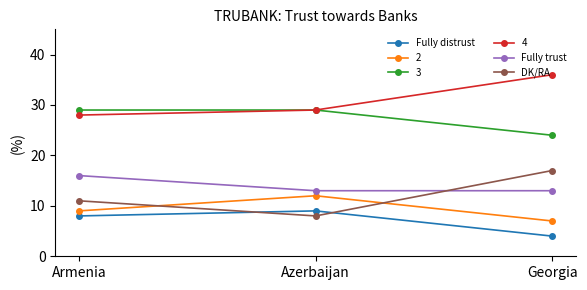

What is the difference between the maximum and minimum values in the Fully trust series?

3